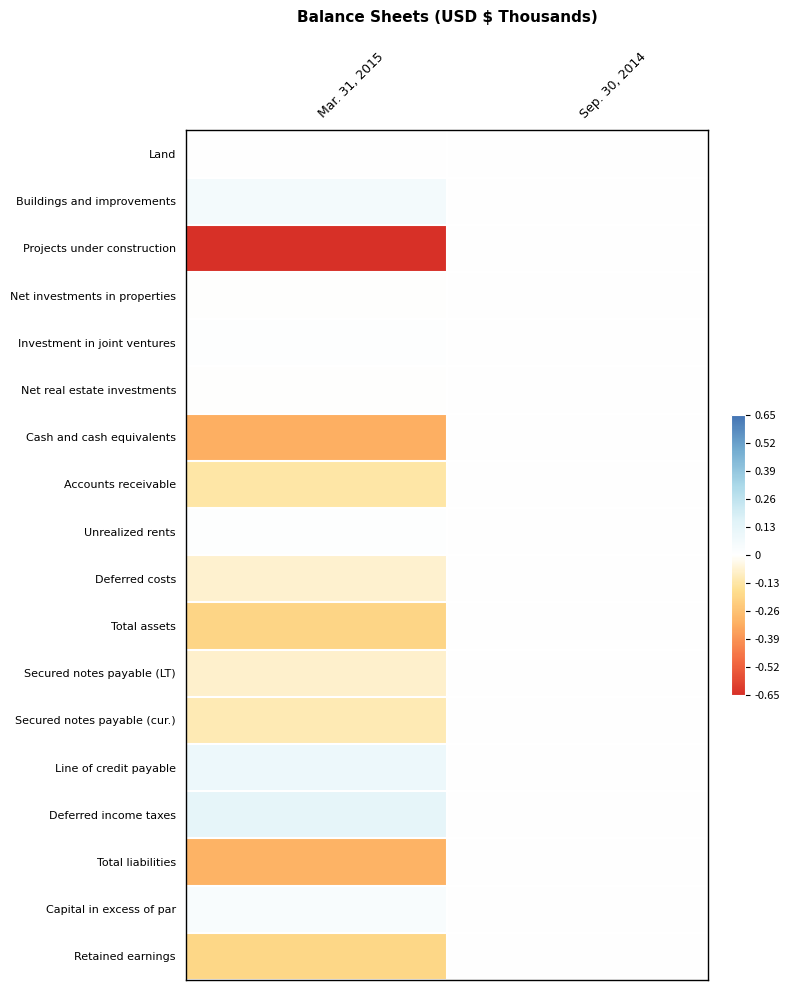

Reading right to left, list all the values displayed in this chart.

Land: Sep. 30, 2014=0.0	Mar. 31, 2015=0.0
Buildings and improvements: Sep. 30, 2014=0.0	Mar. 31, 2015=0.1
Projects under construction: Sep. 30, 2014=0.0	Mar. 31, 2015=-0.9
Net investments in properties: Sep. 30, 2014=0.0	Mar. 31, 2015=-0.0
Investment in joint ventures: Sep. 30, 2014=0.0	Mar. 31, 2015=0.0
Net real estate investments: Sep. 30, 2014=0.0	Mar. 31, 2015=-0.0
Cash and cash equivalents: Sep. 30, 2014=0.0	Mar. 31, 2015=-0.3
Accounts receivable: Sep. 30, 2014=0.0	Mar. 31, 2015=-0.1
Unrealized rents: Sep. 30, 2014=0.0	Mar. 31, 2015=0.0
Deferred costs: Sep. 30, 2014=0.0	Mar. 31, 2015=-0.1
Total assets: Sep. 30, 2014=0.0	Mar. 31, 2015=-0.2
Secured notes payable (LT): Sep. 30, 2014=0.0	Mar. 31, 2015=-0.1
Secured notes payable (cur.): Sep. 30, 2014=0.0	Mar. 31, 2015=-0.1
Line of credit payable: Sep. 30, 2014=0.0	Mar. 31, 2015=0.1
Deferred income taxes: Sep. 30, 2014=0.0	Mar. 31, 2015=0.1
Total liabilities: Sep. 30, 2014=0.0	Mar. 31, 2015=-0.3
Capital in excess of par: Sep. 30, 2014=0.0	Mar. 31, 2015=0.0
Retained earnings: Sep. 30, 2014=0.0	Mar. 31, 2015=-0.2